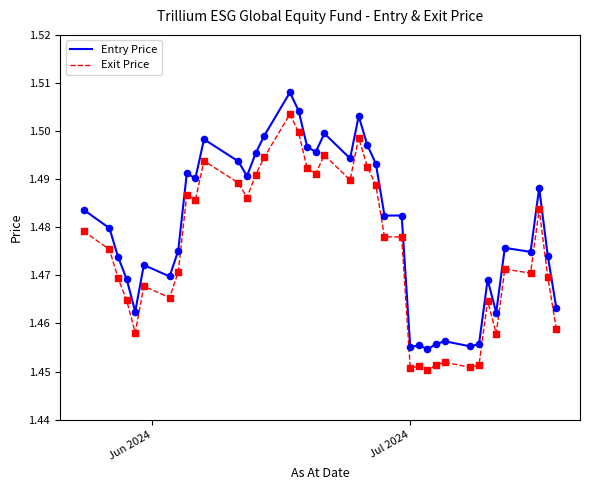

Which series has the largest total across all categories?

Entry Price